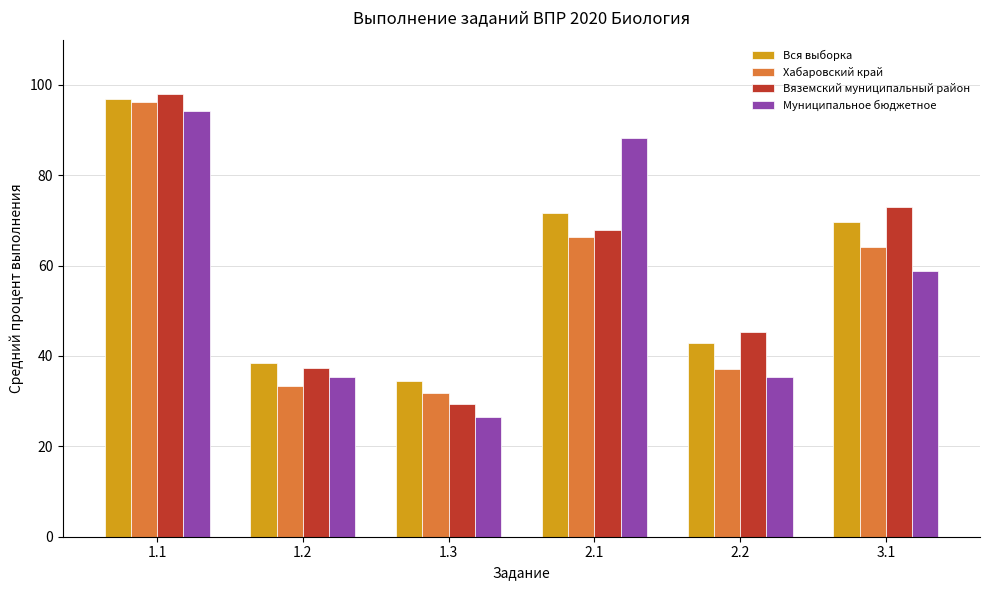

What is the minimum value for Вся выборка?

34.5